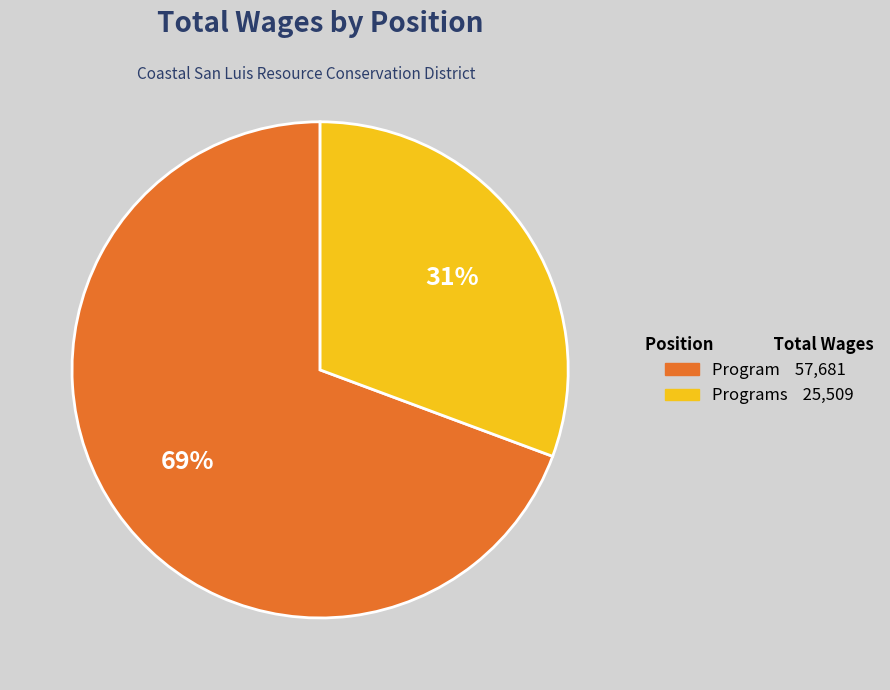

Is there any slice that represents more than half of the pie?

Yes